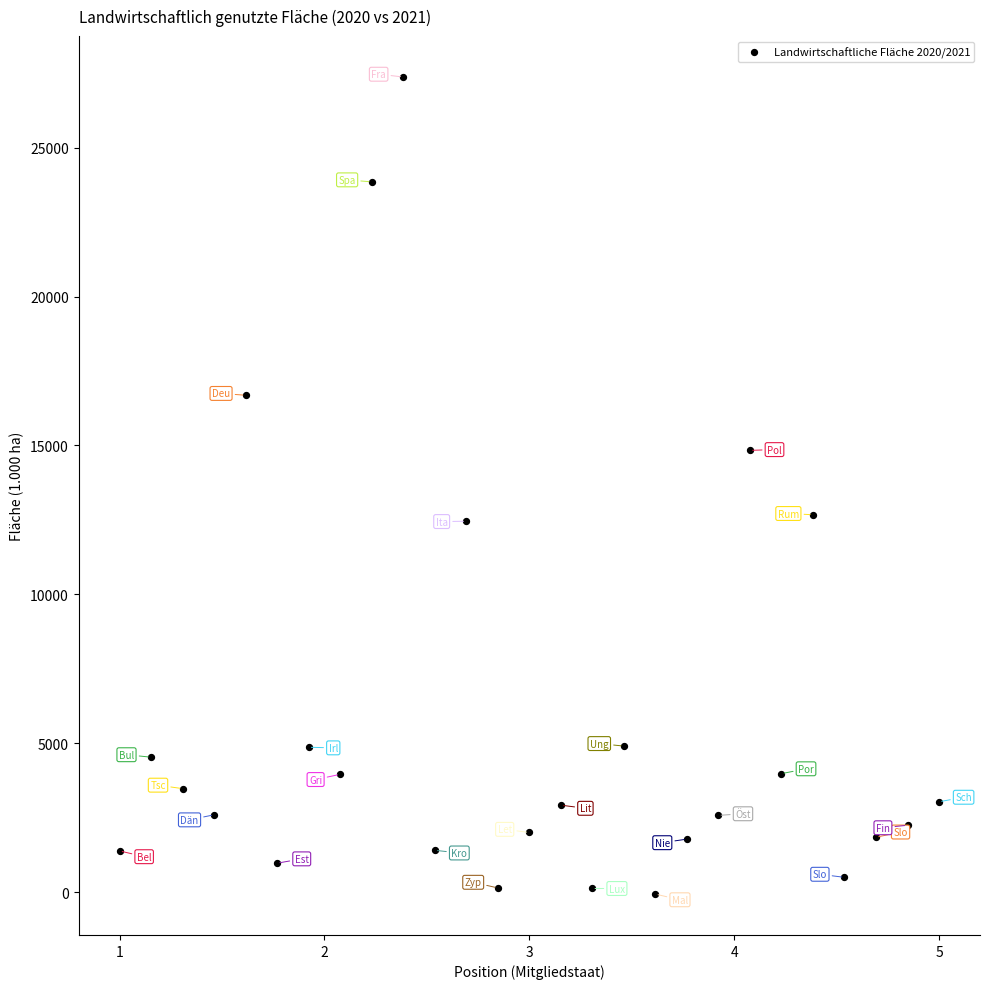

What is the range of X values (max minus min)?

4.0